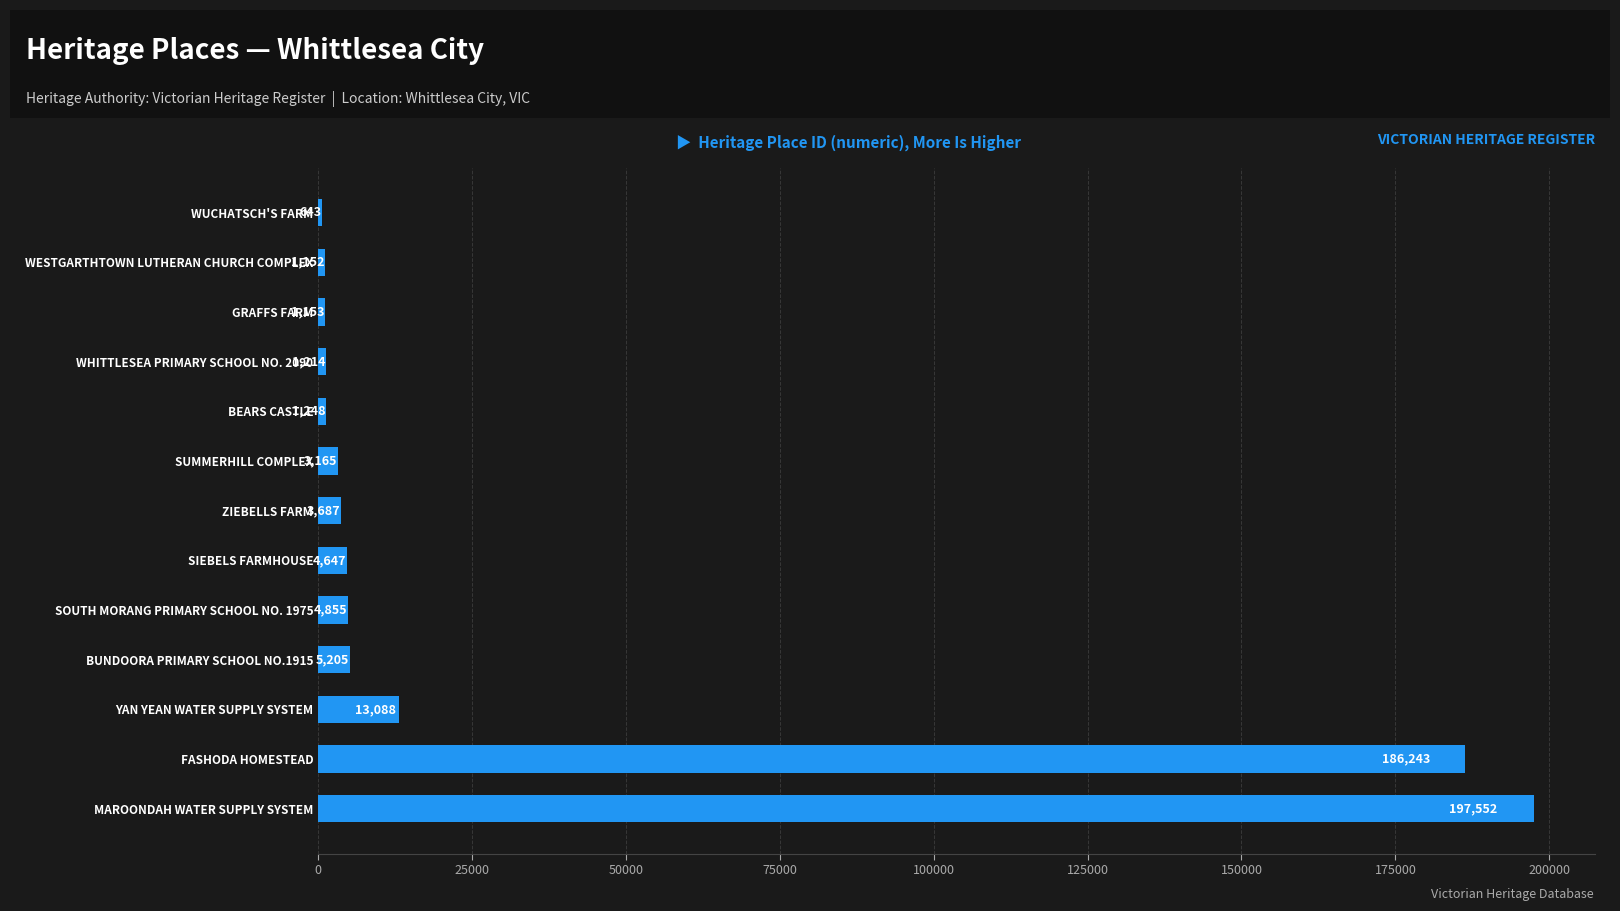

What is the average value?

32604